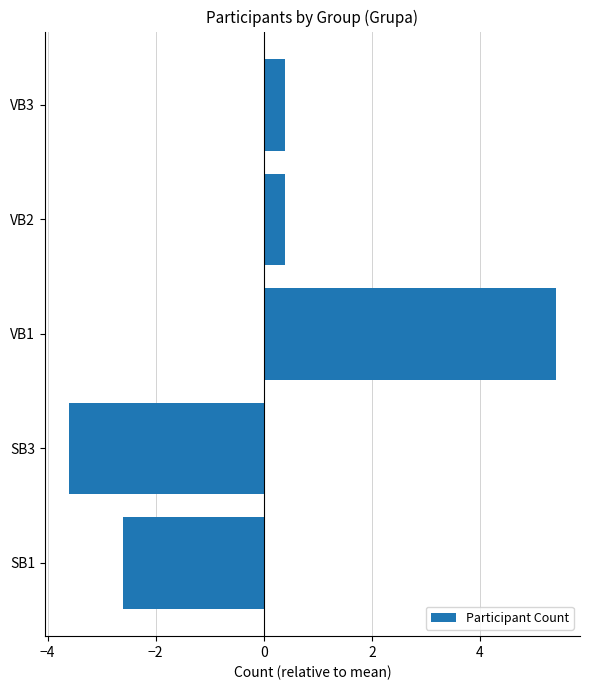

At which category does the chart reach its peak across all series?

VB1